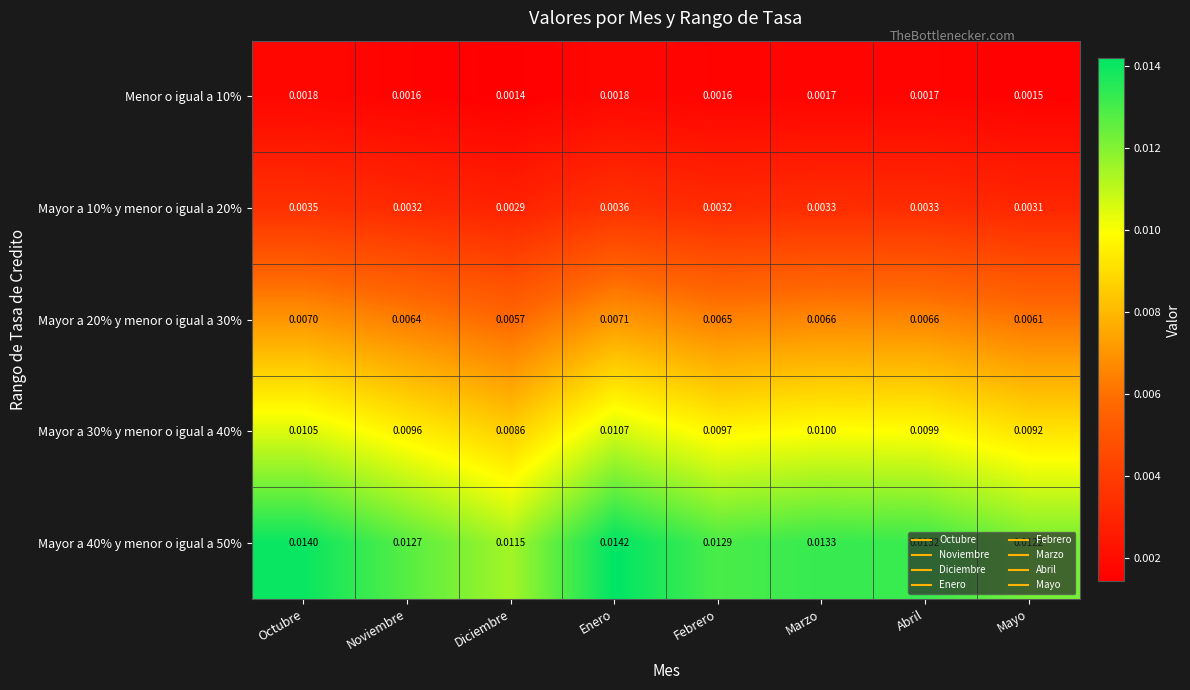

Rank the series by their maximum value, from lowest to highest.

Menor o igual a 10%, Mayor a 10% y menor o igual a 20%, Mayor a 20% y menor o igual a 30%, Mayor a 30% y menor o igual a 40%, Mayor a 40% y menor o igual a 50%